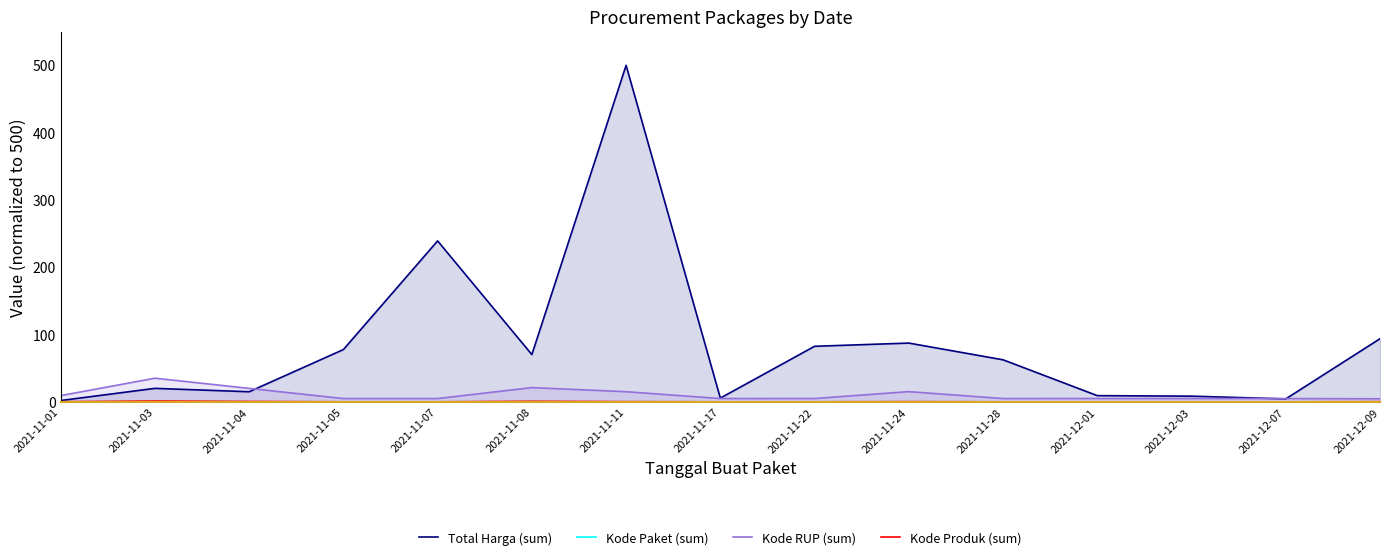

What are all the series names shown in the legend?

Total Harga (sum), Kode Paket (sum), Kode RUP (sum), Kode Produk (sum)